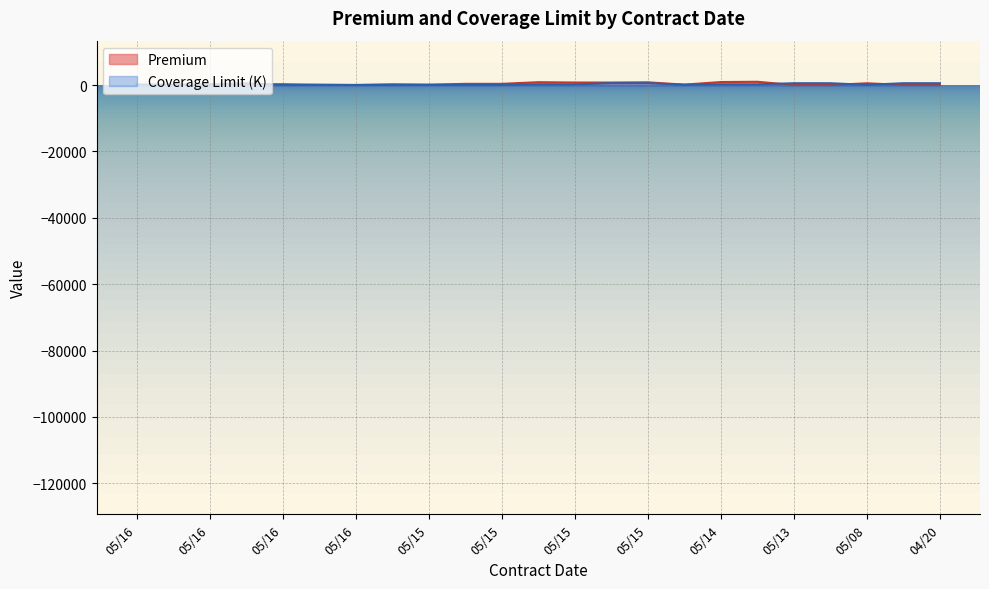

After their last crossing, which series has the higher values: Premium or Coverage Limit?

Coverage Limit